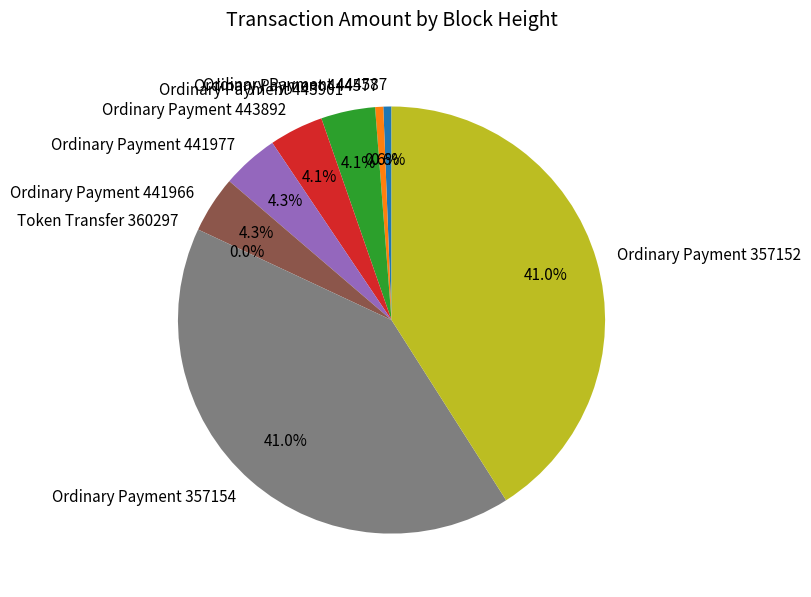

How many slices are in this pie chart?

9